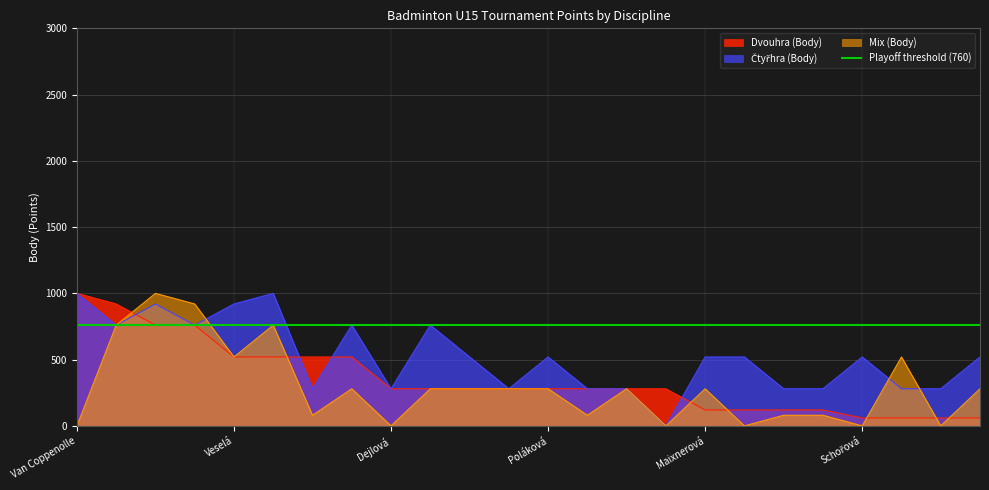

At which category is the sum across all series the highest?

Valentová